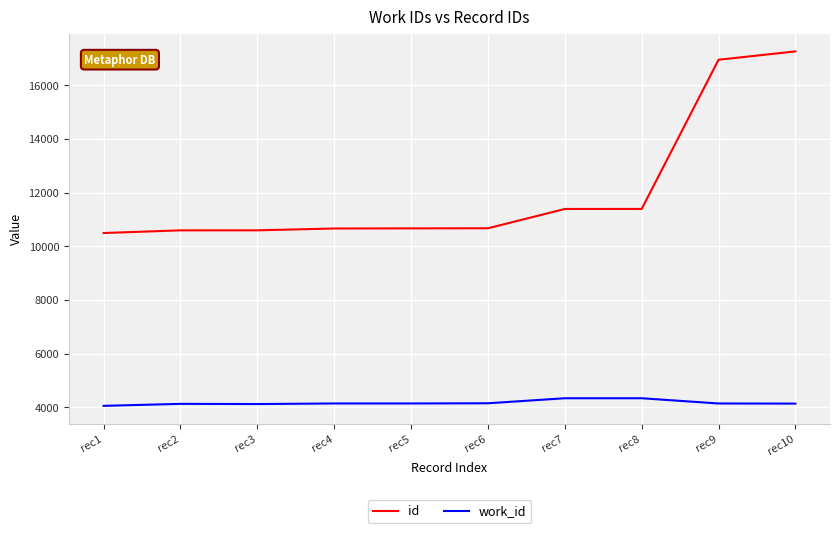

What is the minimum value shown in the chart?

4052